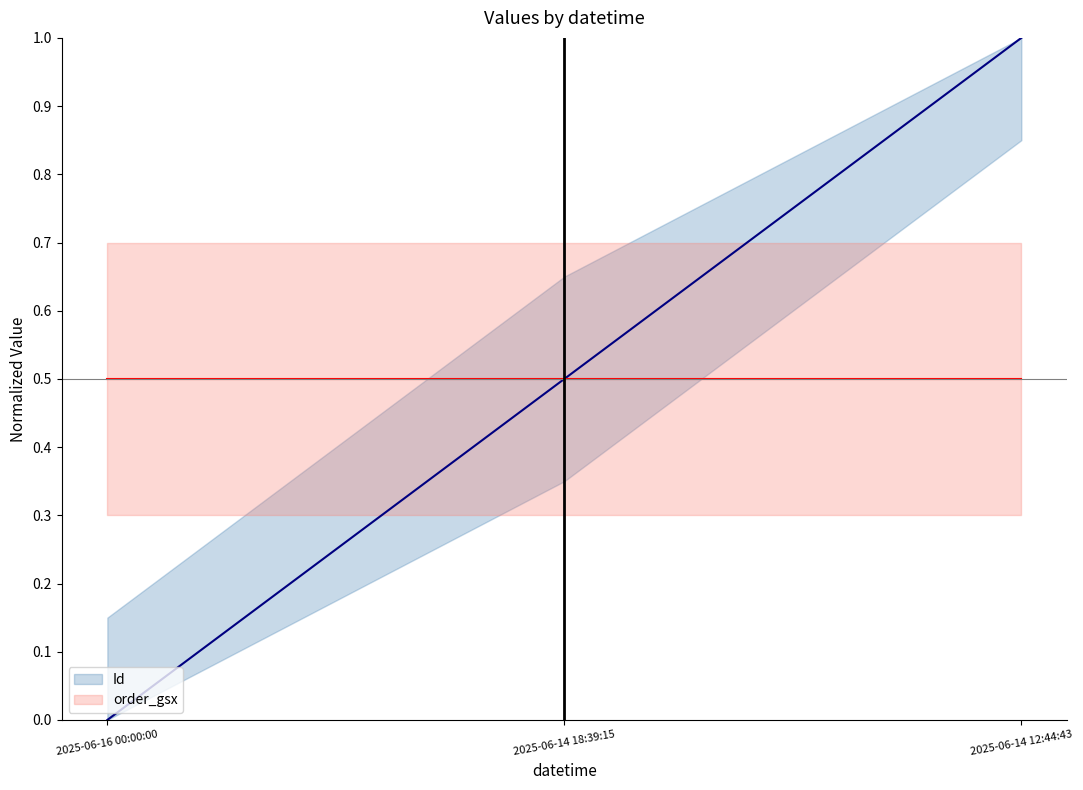

Which category has the lowest value in the Id series?

2025-06-16 00:00:00